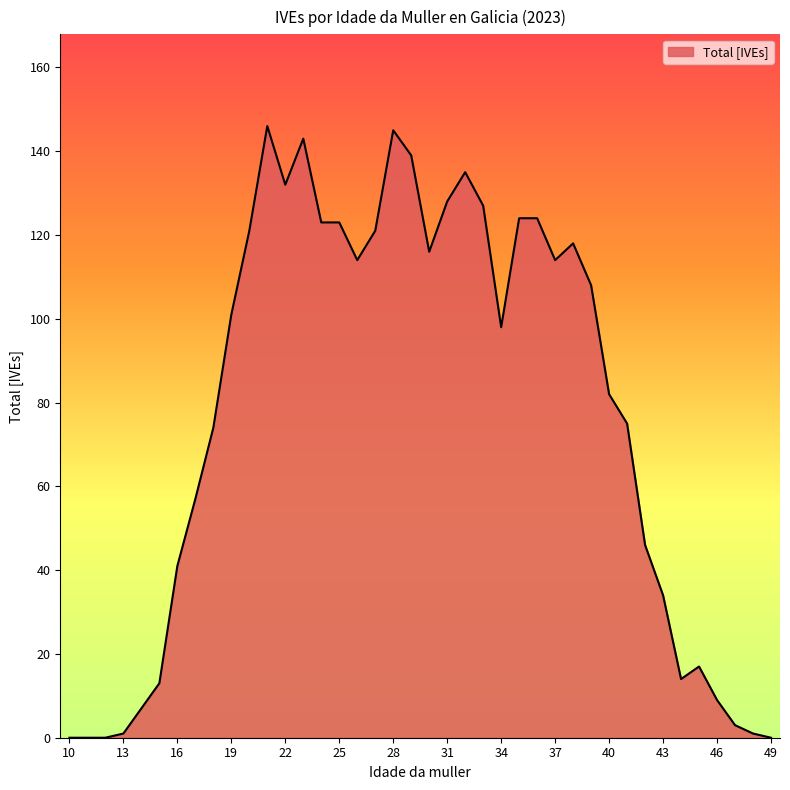

What is the greatest value displayed?

146